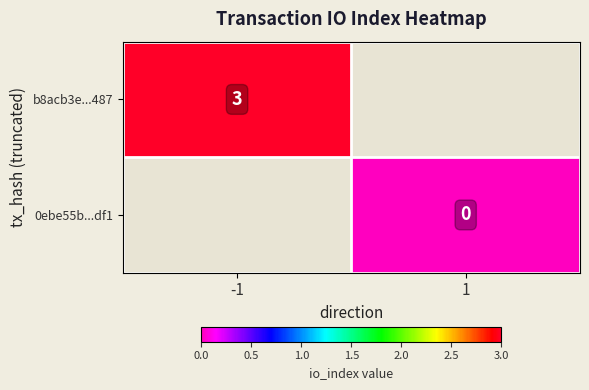

True or false: b8acb3e...487 has a value of 3 at -1.

True